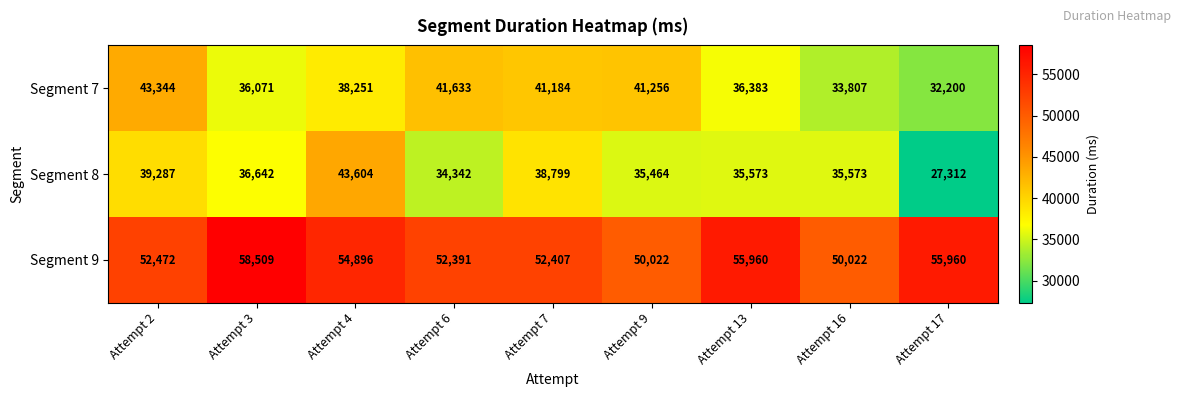

Rank the categories by Segment 7 value from lowest to highest.

Attempt 17, Attempt 16, Attempt 3, Attempt 13, Attempt 4, Attempt 7, Attempt 9, Attempt 6, Attempt 2